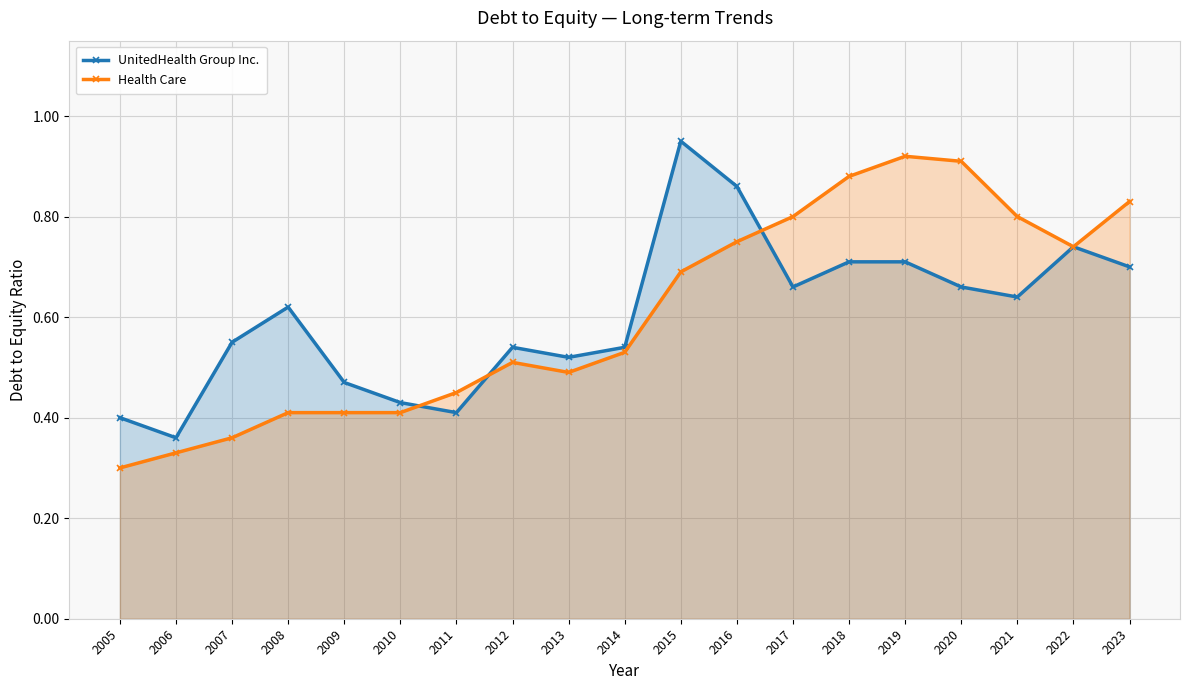

What is the value of the UnitedHealth Group Inc. point at the 1st from the left?

0.4